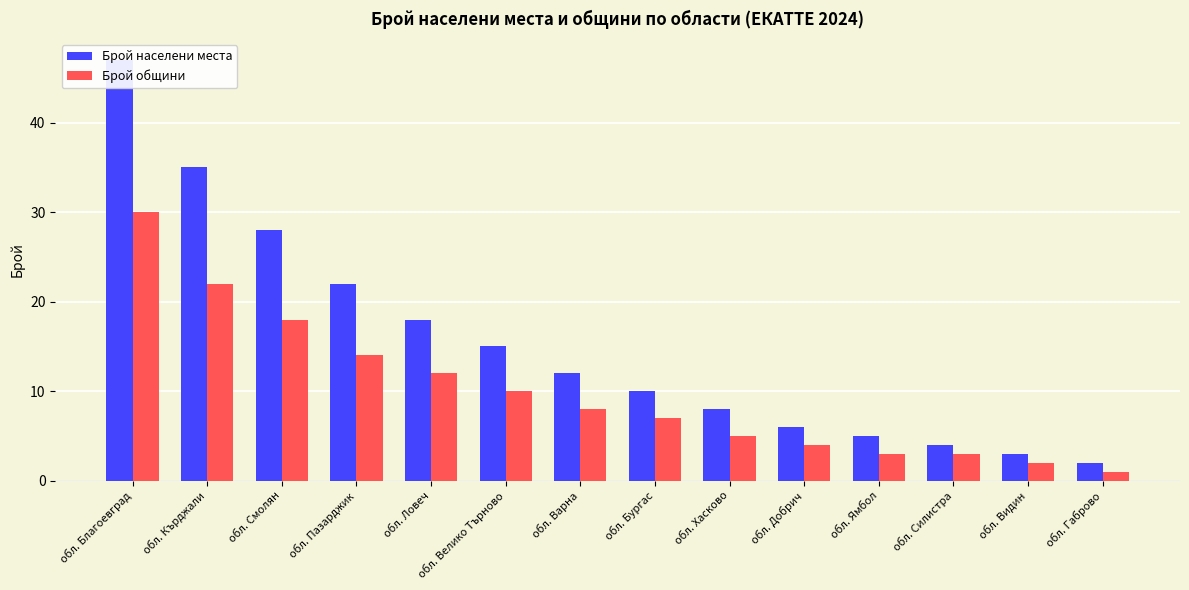

What is the minimum value for Брой общини?

1